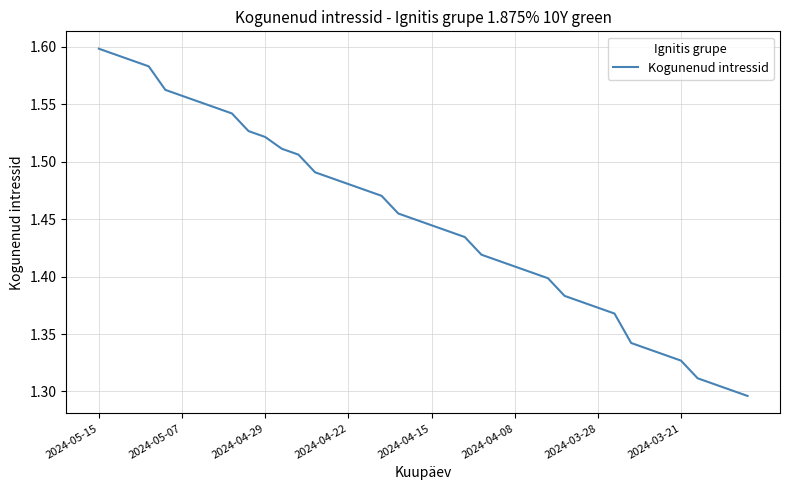

Count the values in the range 1 to 2.

40